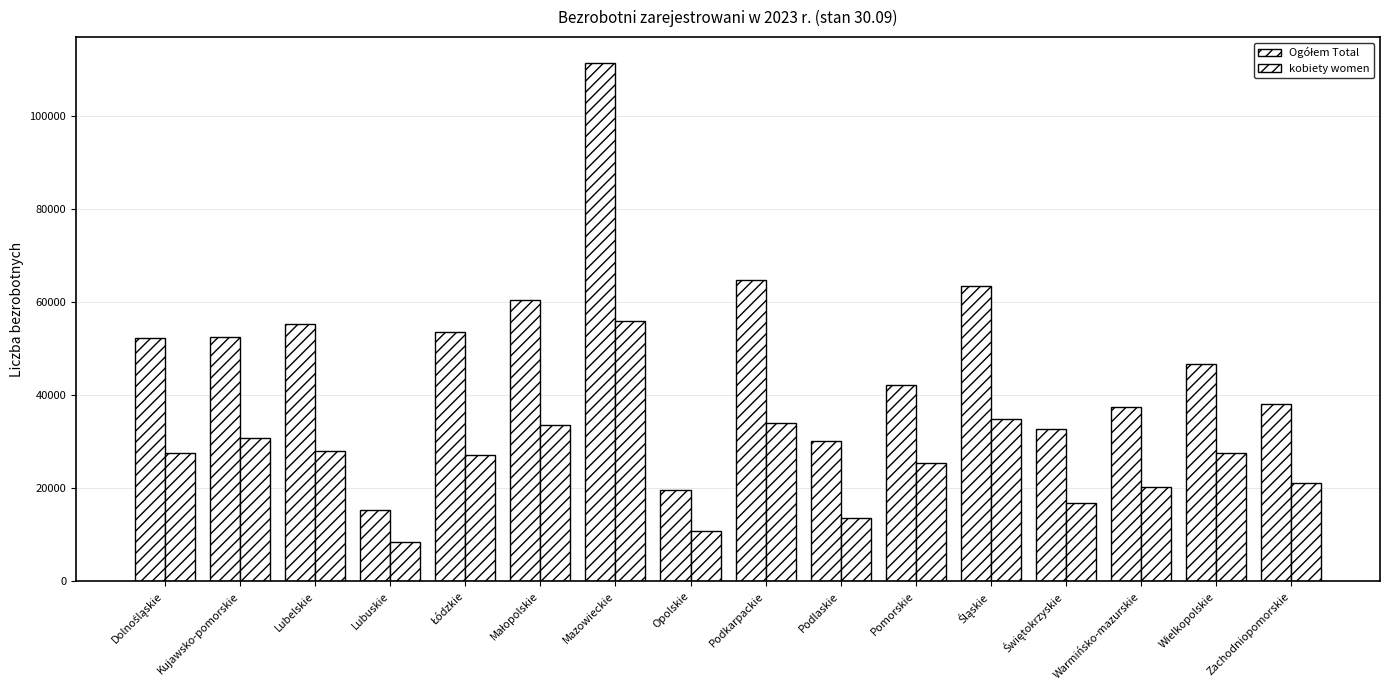

What is the smallest value displayed?

8543